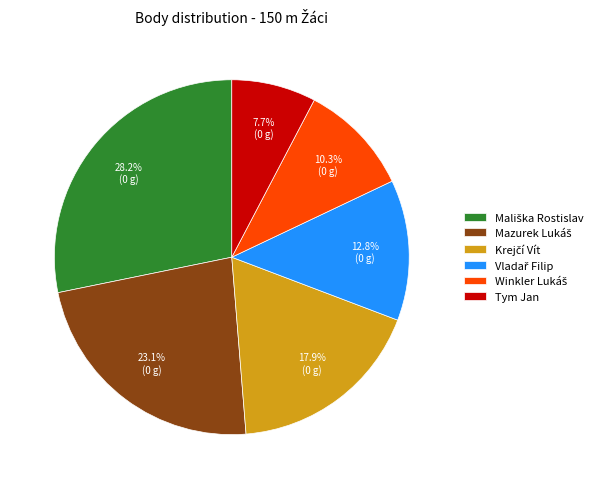

Is there a majority slice in this chart?

No